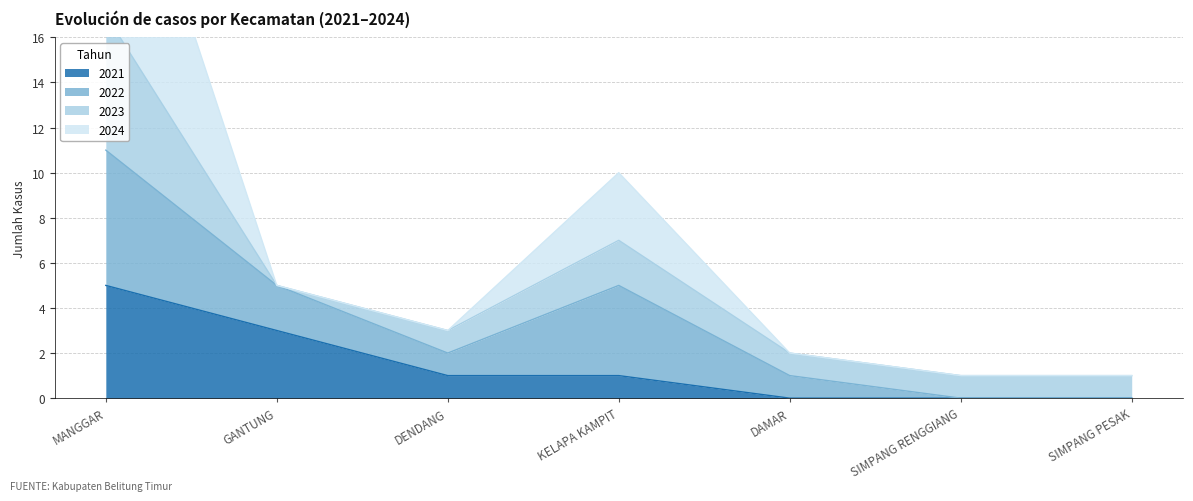

What is the label of the 4th point from the left?

KELAPA KAMPIT